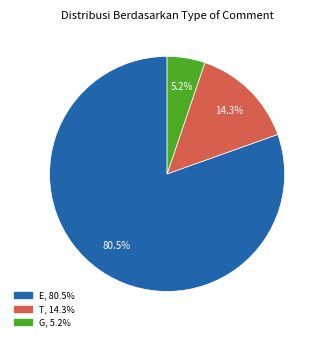

Which has a higher value, E or G?

E